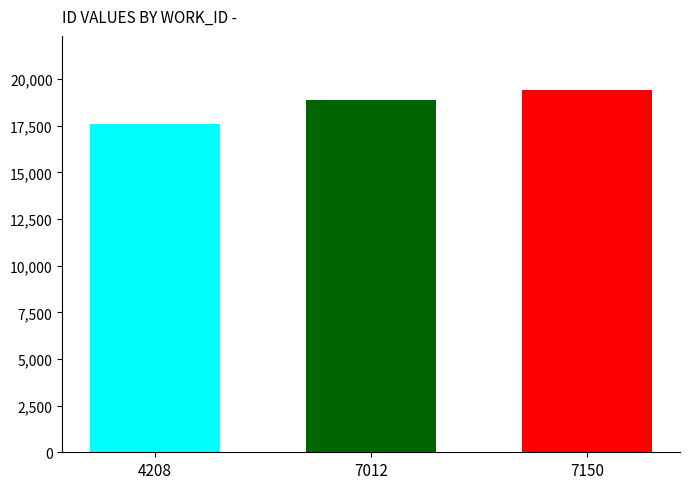

What is the value of the 3rd bar from the left?

19406